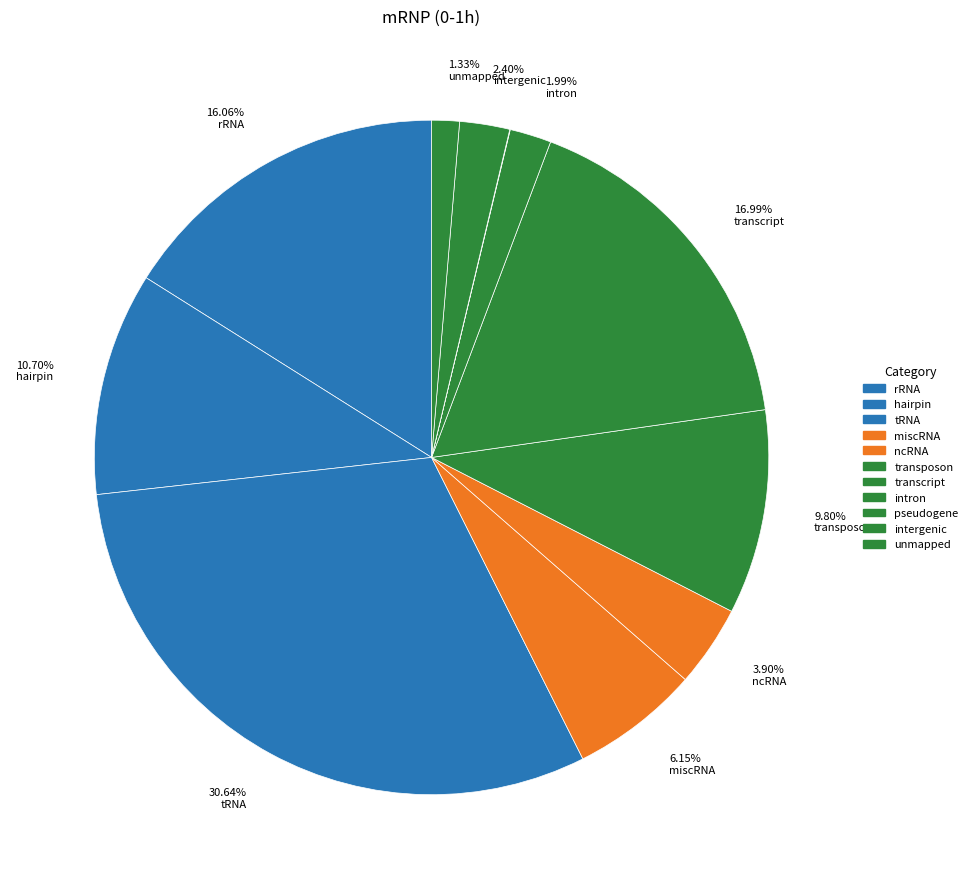

Is there a majority slice in this chart?

No